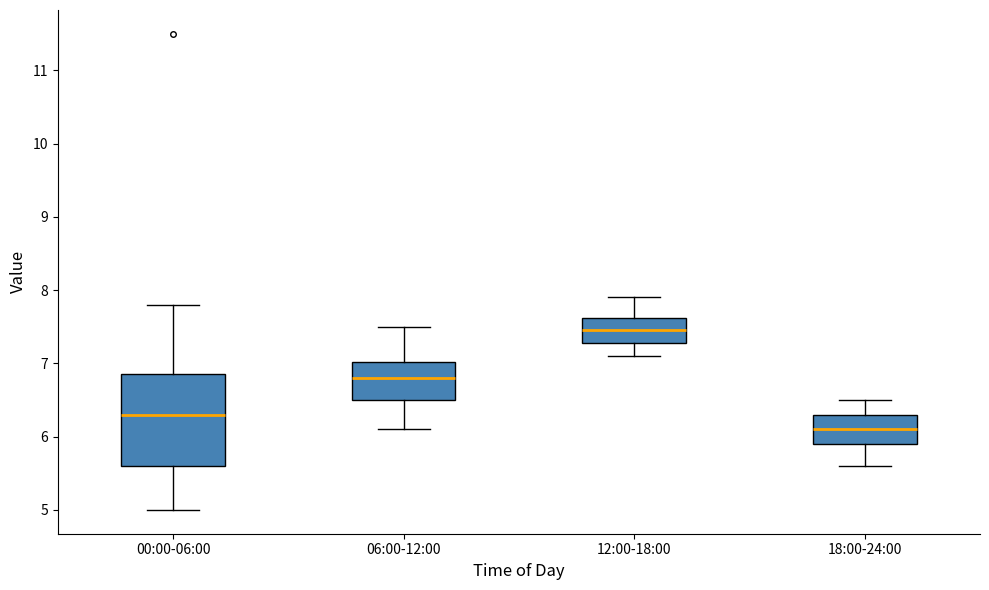

Which box is the tallest, from its lower edge to its upper edge?

00:00-06:00